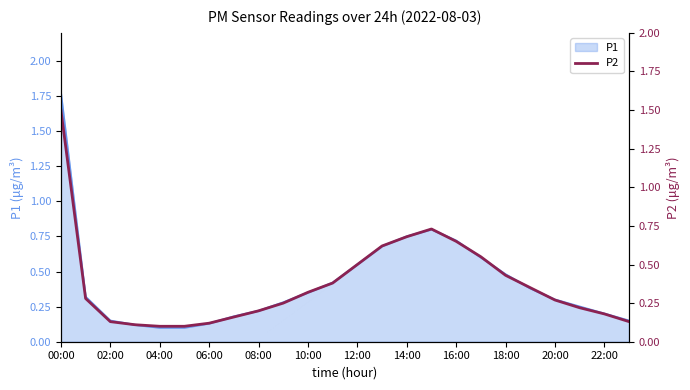

What is the smallest value displayed?

0.1